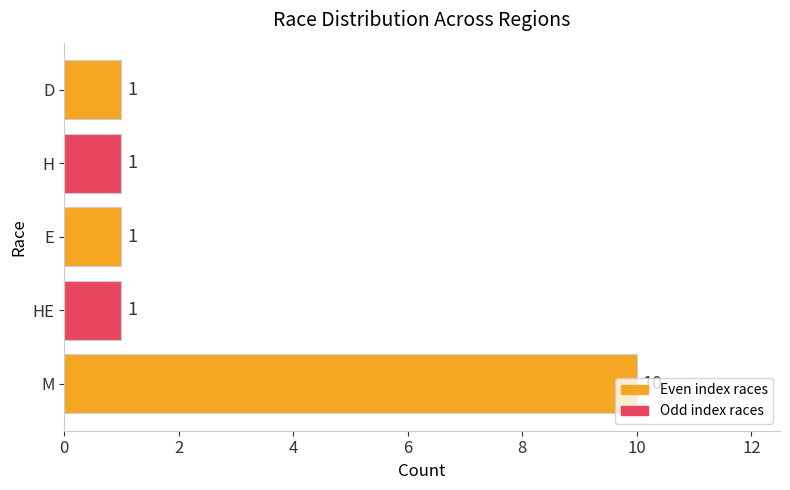

Is it true that the value at D is 2?

False